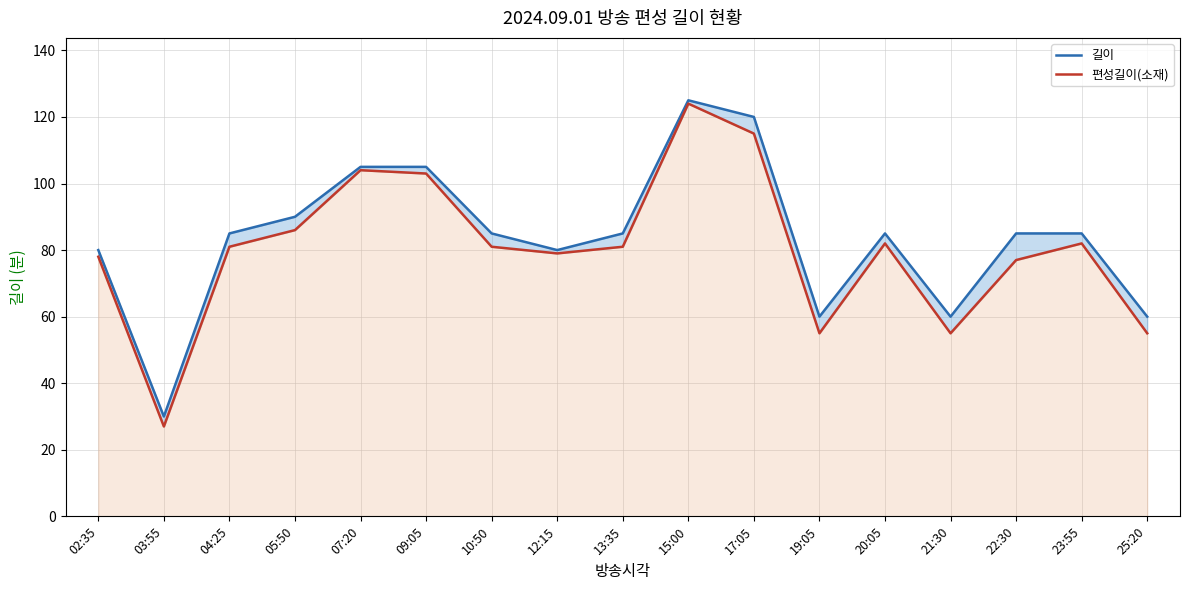

At how many categories does at least one series exceed 35?

16